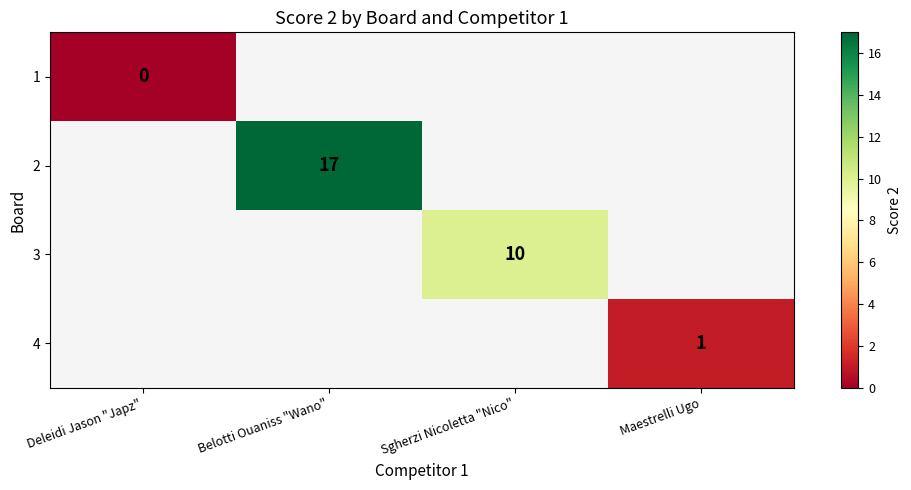

True or false: 3 has a value of 10 at Sgherzi Nicoletta "Nico".

True